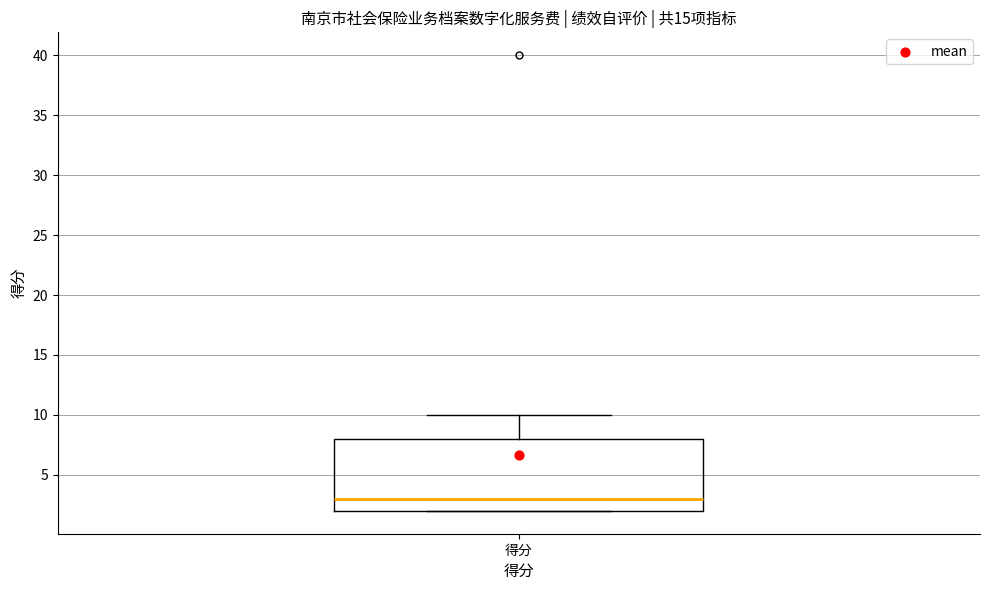

Transcribe this box plot: give where the median line is, the range the box spans, and where the two whiskers end, as read against the y-axis. The values are not printed on the chart, so give them approximately, as read against the axis.

median 3, box 2 to 8, whiskers 2 to 10